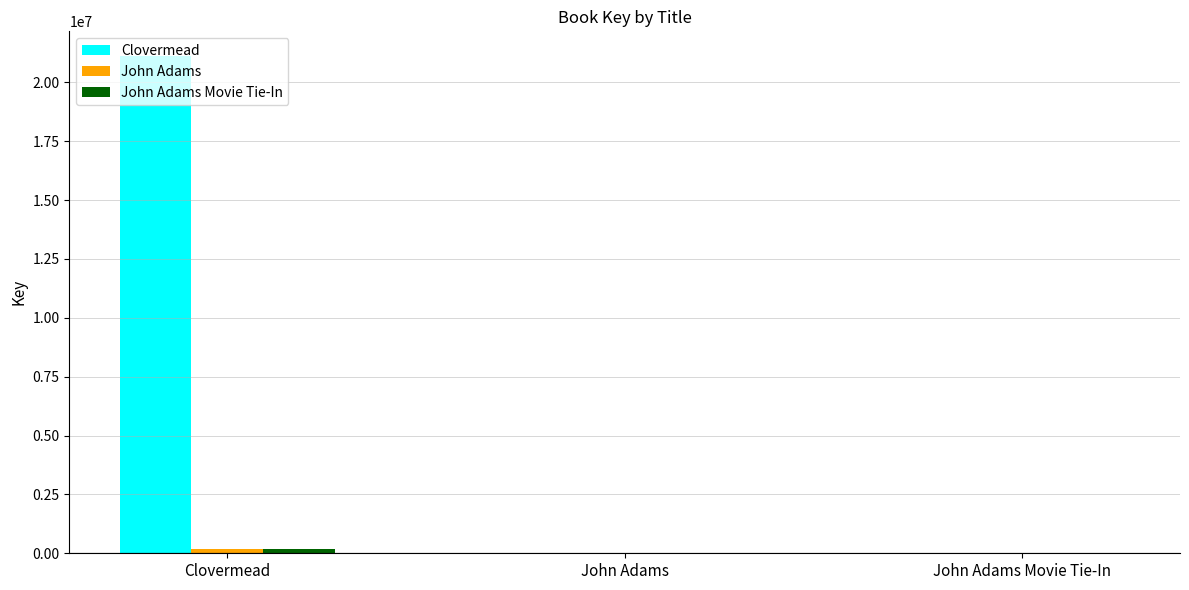

What is the maximum value shown in the chart?

21108784